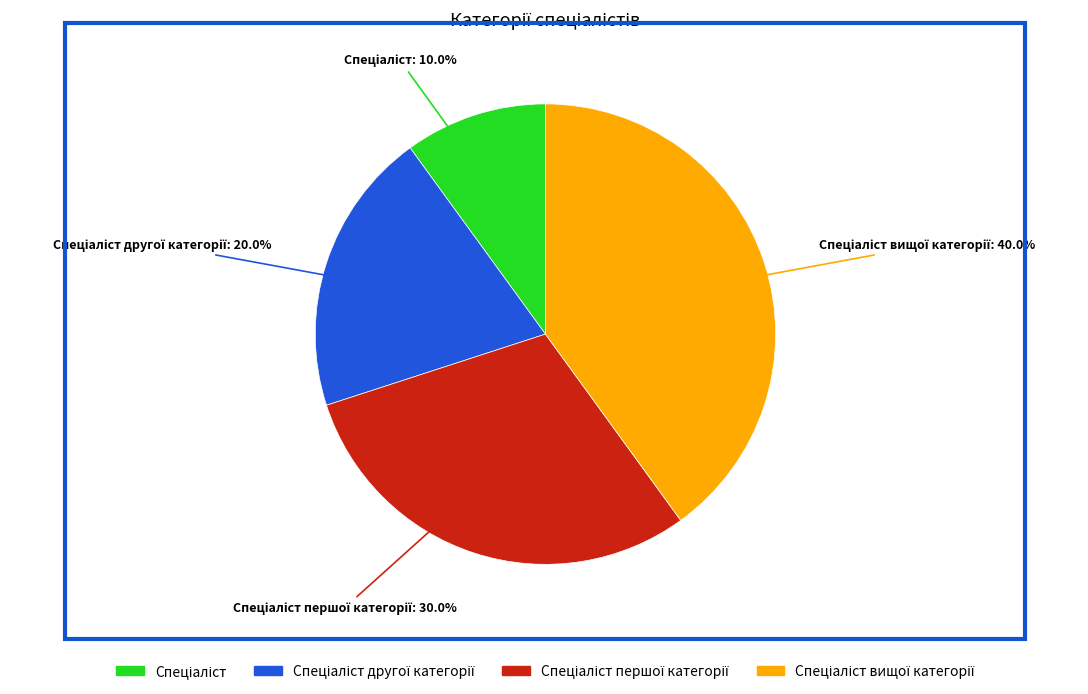

To the nearest percent, what is the average slice percentage?

25%